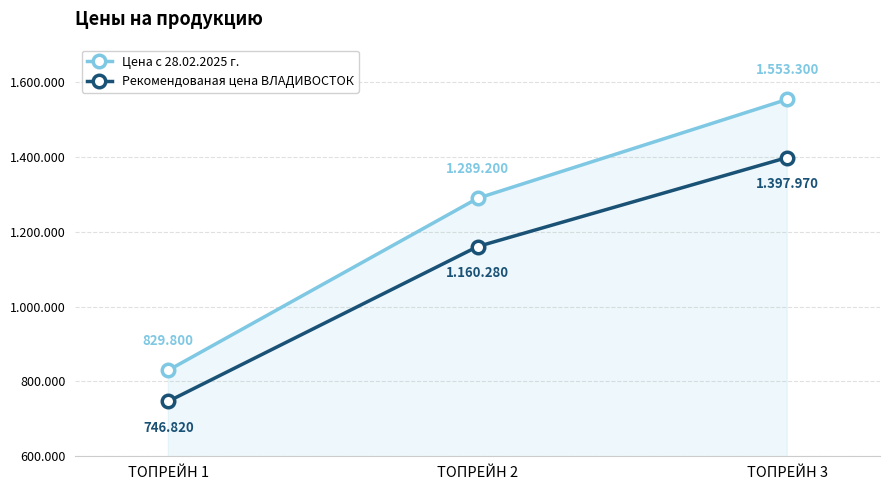

Does the chart have visible grid lines?

Yes